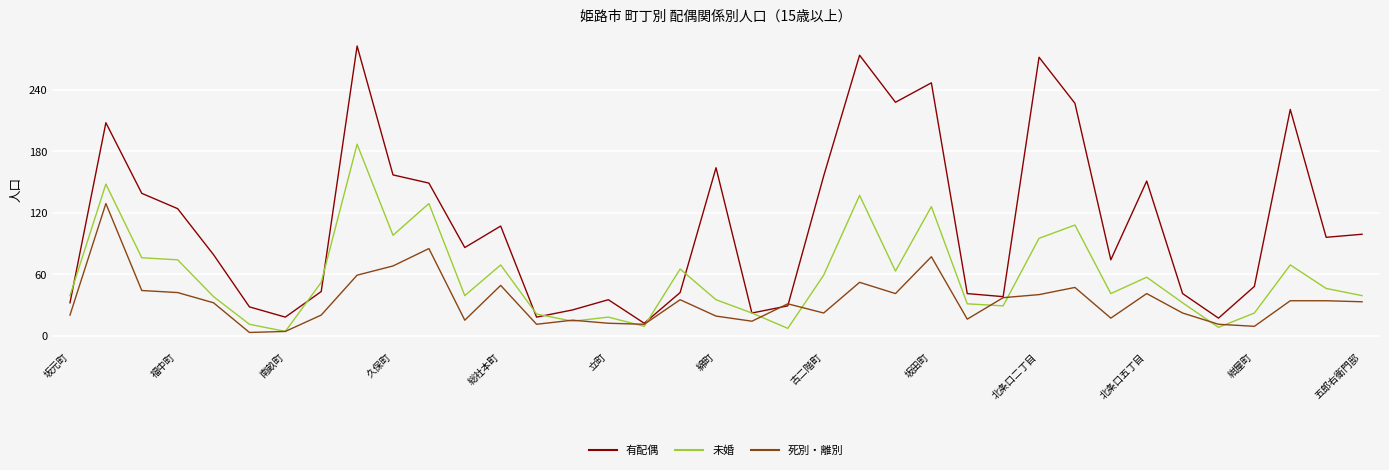

In 未婚, how many points are lower than both neighbors (excluding endpoints)?

10